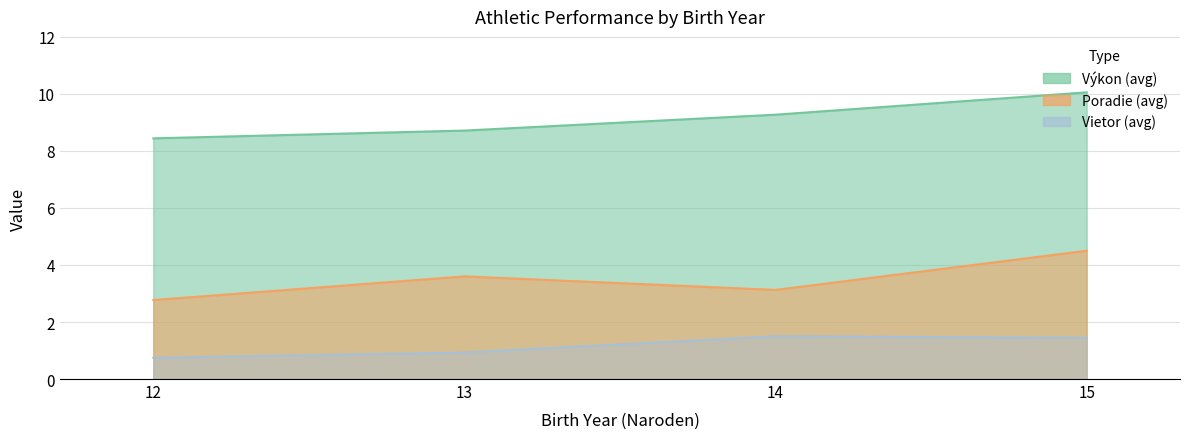

At which category does Poradie (avg) reach its first local valley?

14